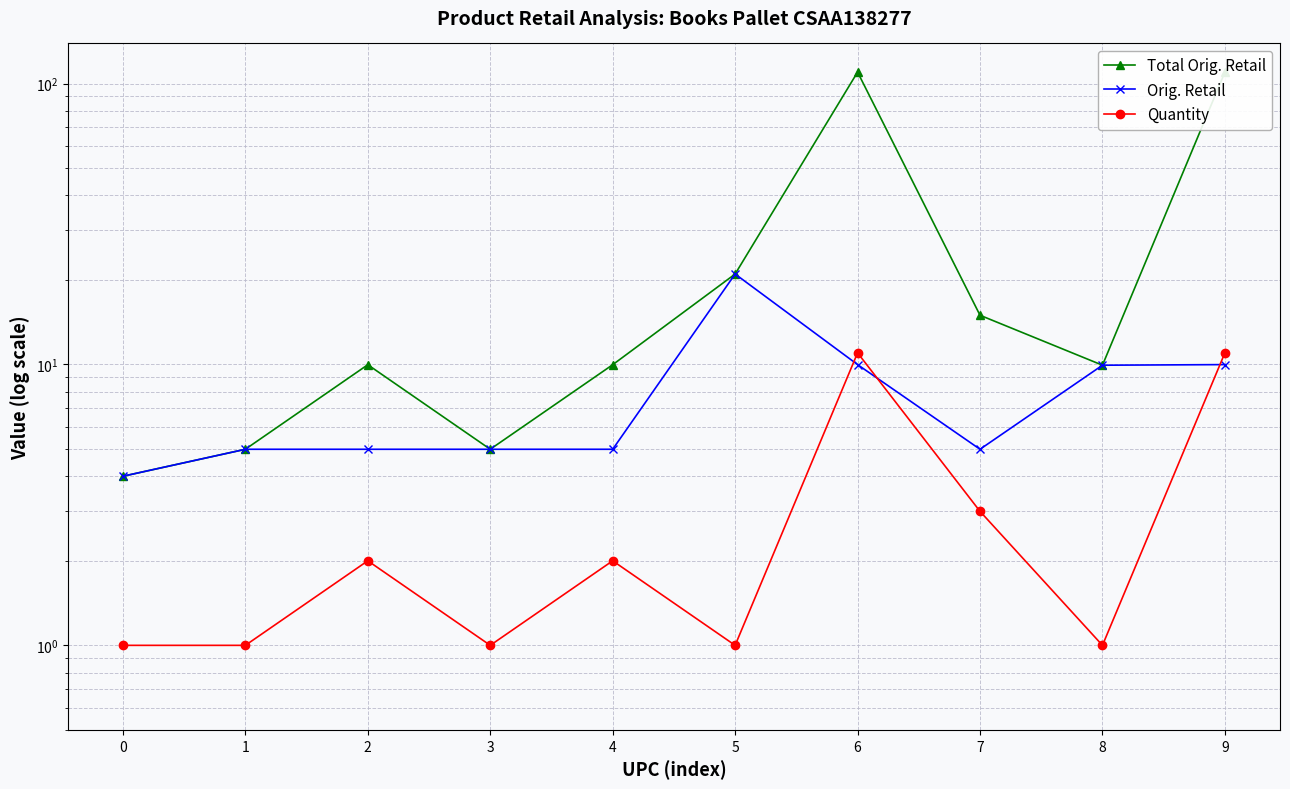

What are all the series names shown in the legend?

Total Orig. Retail, Orig. Retail, Quantity